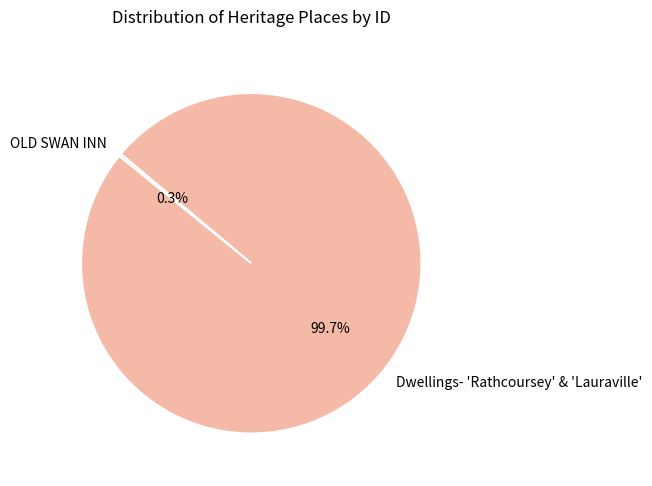

Is Dwellings- 'Rathcoursey' & 'Lauraville' the majority of the pie?

Yes